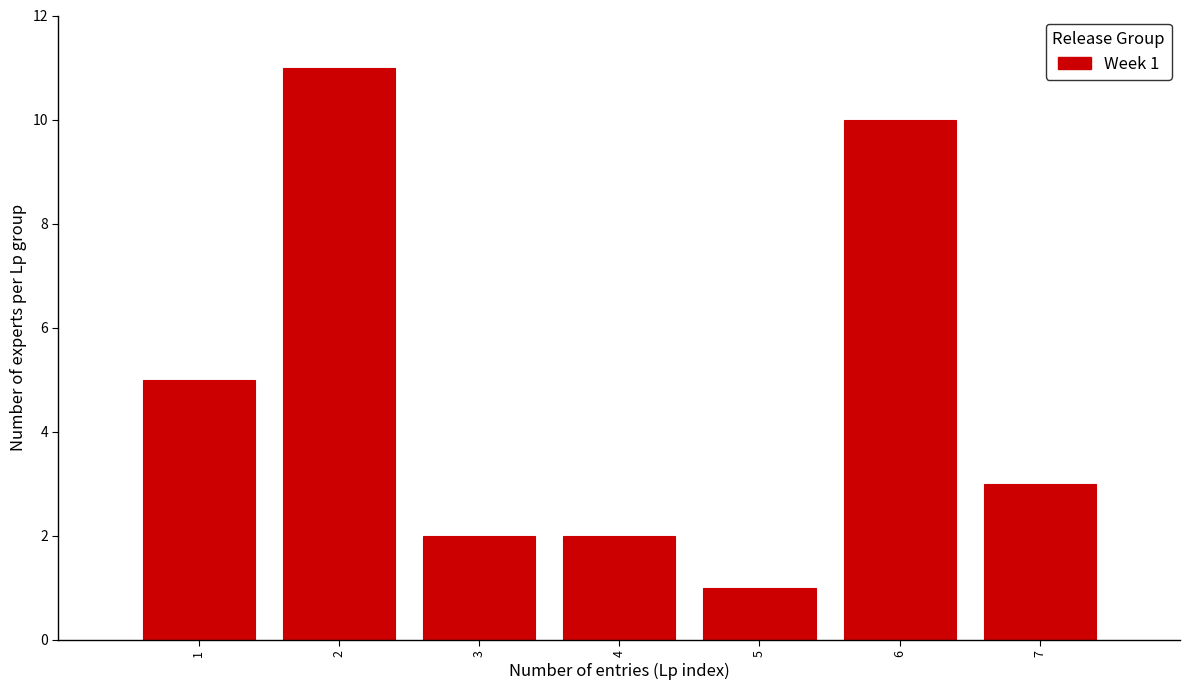

Reading left to right, extract all data points from this chart.

1=5	2=11	3=2	4=2	5=1	6=10	7=3